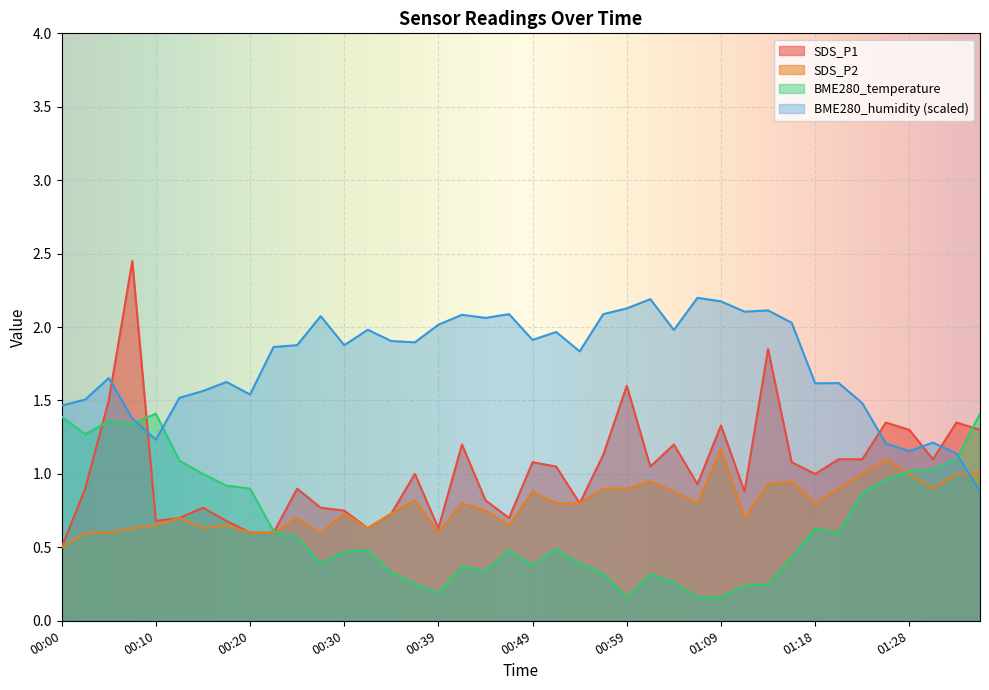

What value does the SDS_P1 series have at 00:00?

0.5